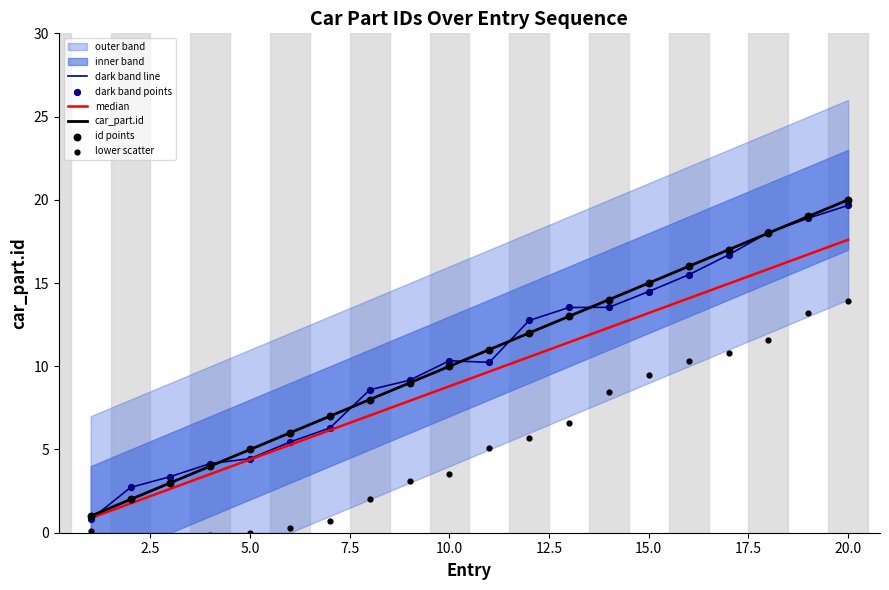

What is the lowest value of the dark band line series?

0.8